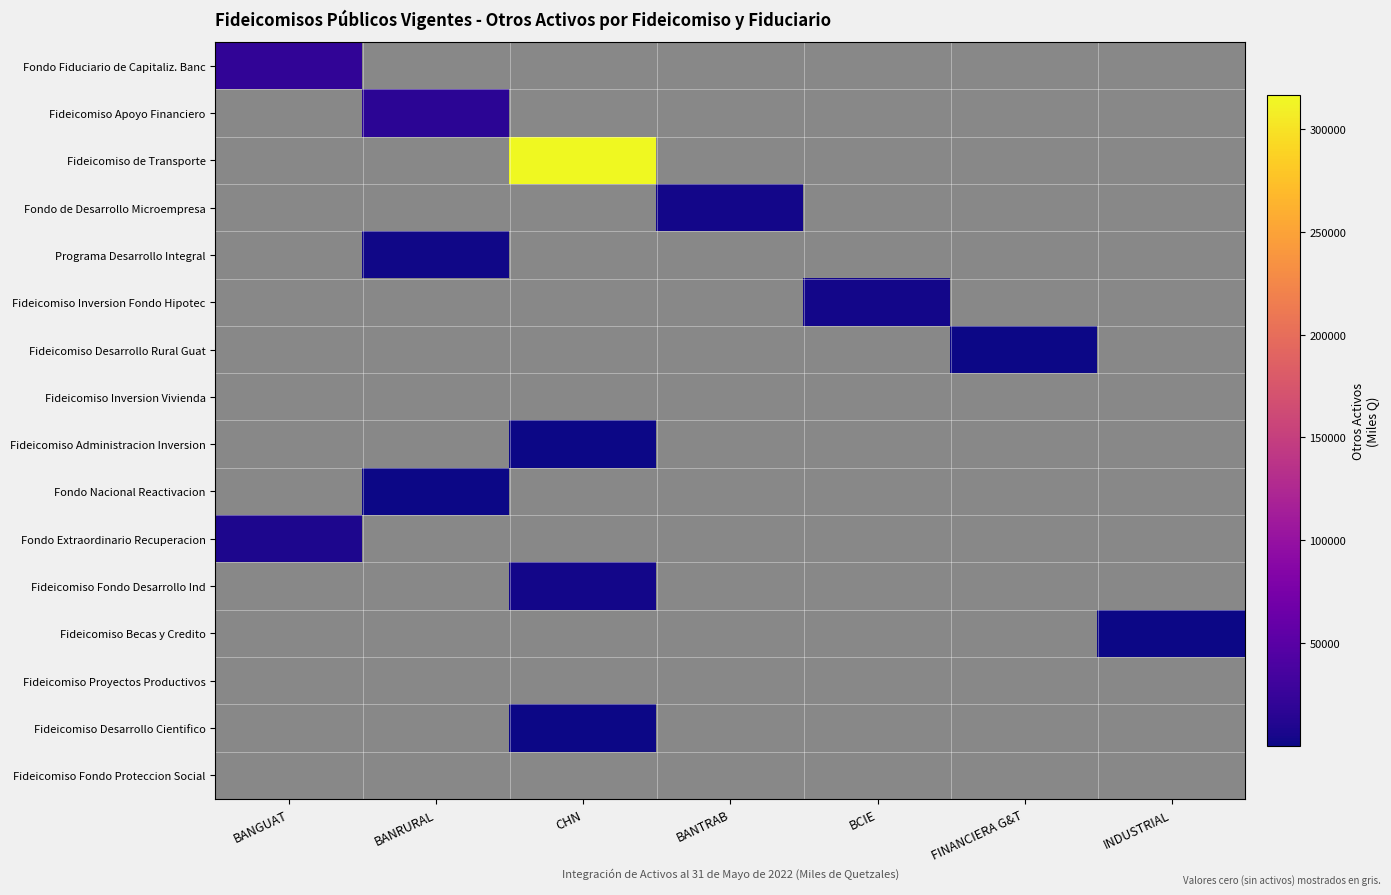

At which category does the chart reach its peak across all series?

CHN